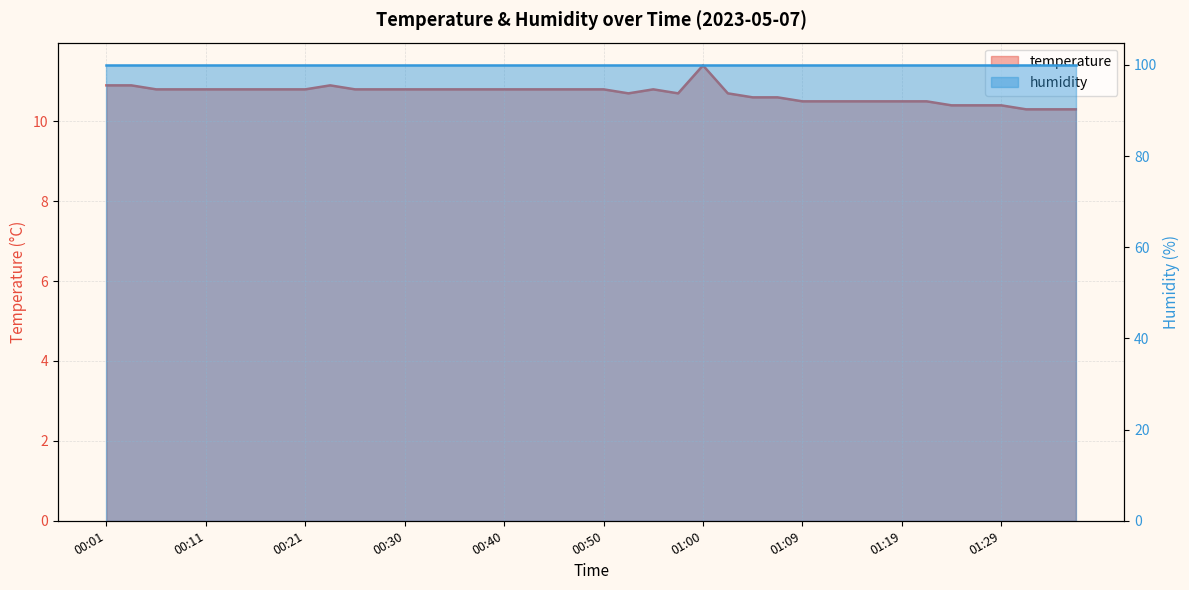

Reading right to left, list all the values displayed in this chart.

01:36=10.3	01:34=10.3	01:31=10.3	01:29=10.4	01:26=10.4	01:24=10.4	01:22=10.5	01:19=10.5	01:17=10.5	01:14=10.5	01:12=10.5	01:09=10.5	01:07=10.6	01:05=10.6	01:02=10.7	01:00=11.4	00:57=10.7	00:55=10.8	00:52=10.7	00:50=10.8	00:47=10.8	00:45=10.8	00:42=10.8	00:40=10.8	00:38=10.8	00:35=10.8	00:33=10.8	00:30=10.8	00:28=10.8	00:25=10.8	00:23=10.9	00:21=10.8	00:18=10.8	00:16=10.8	00:13=10.8	00:11=10.8	00:08=10.8	00:06=10.8	00:04=10.9	00:01=10.9